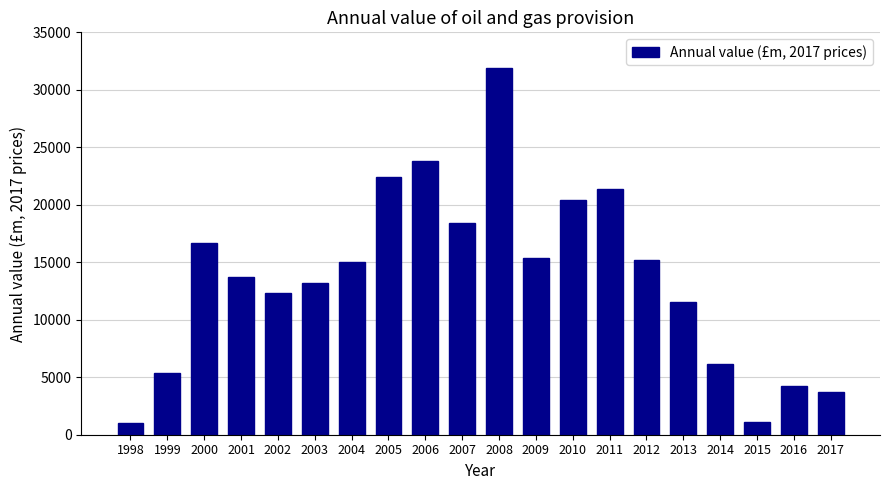

Is it true that the value at 2011 is 6754.0?

False